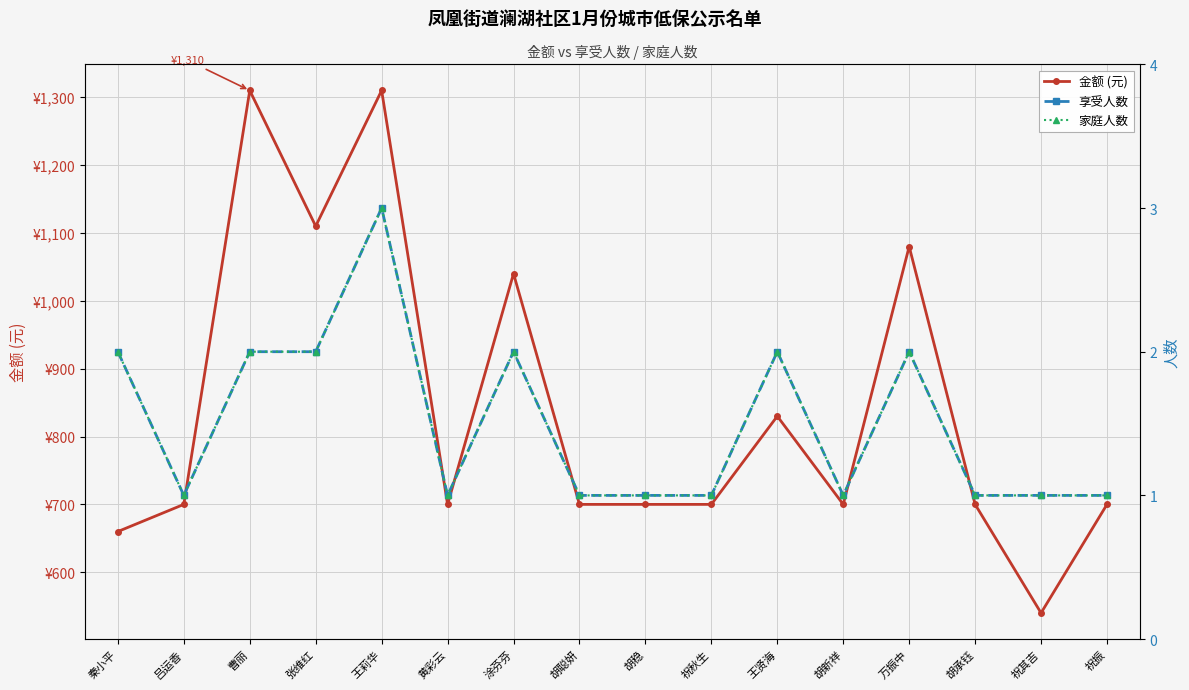

List the labels in order of 家庭人数 value, smallest first.

吕运香, 黄彩云, 胡聪妍, 胡稳, 祝秋生, 胡新祥, 胡承钰, 祝其吉, 祝振, 秦小平, 曹丽, 张维红, 涂芬芬, 王贤海, 万振中, 王莉华